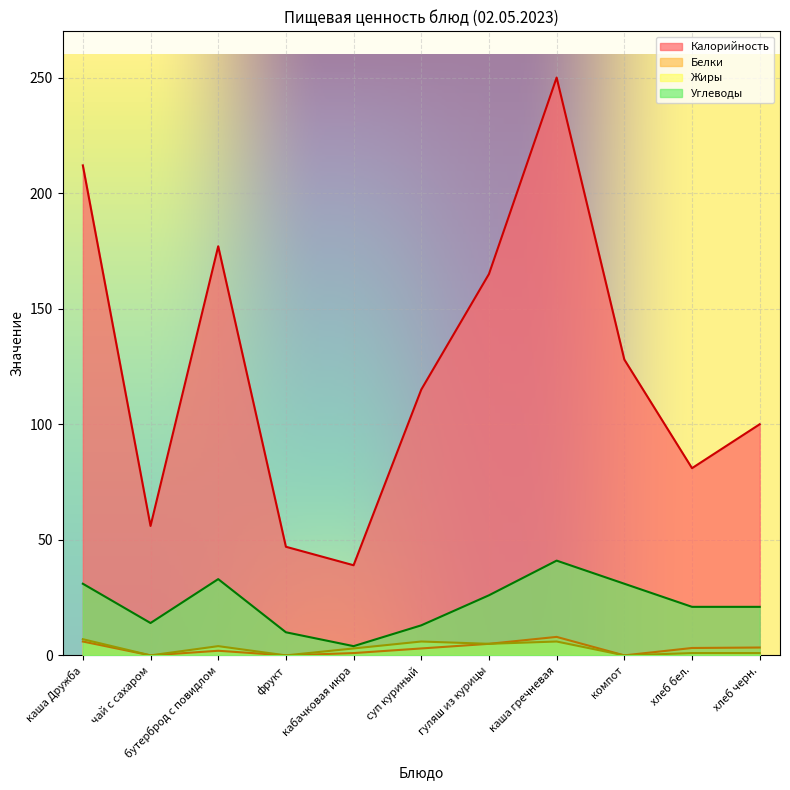

What is the label of the 10th point from the right?

чай с сахаром